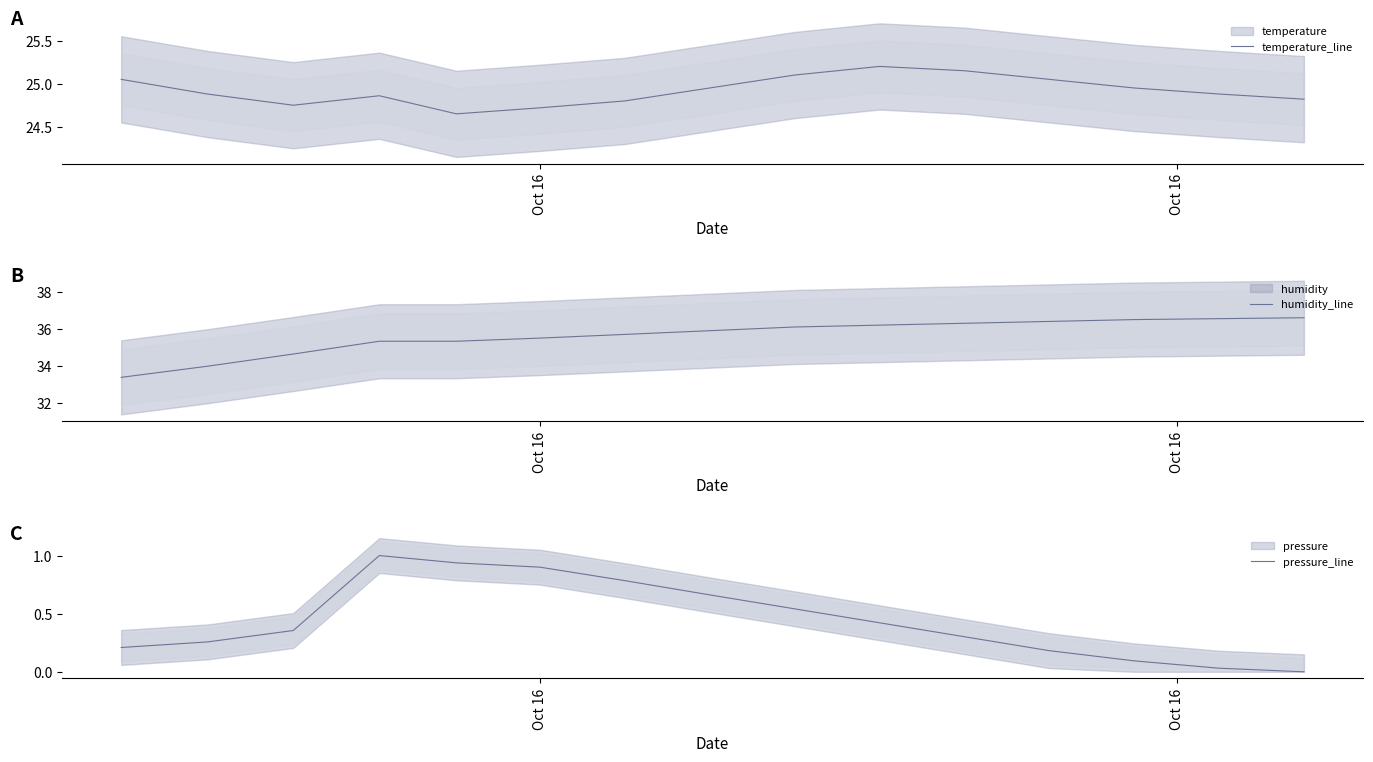

At how many categories does at least one series exceed 36?

7